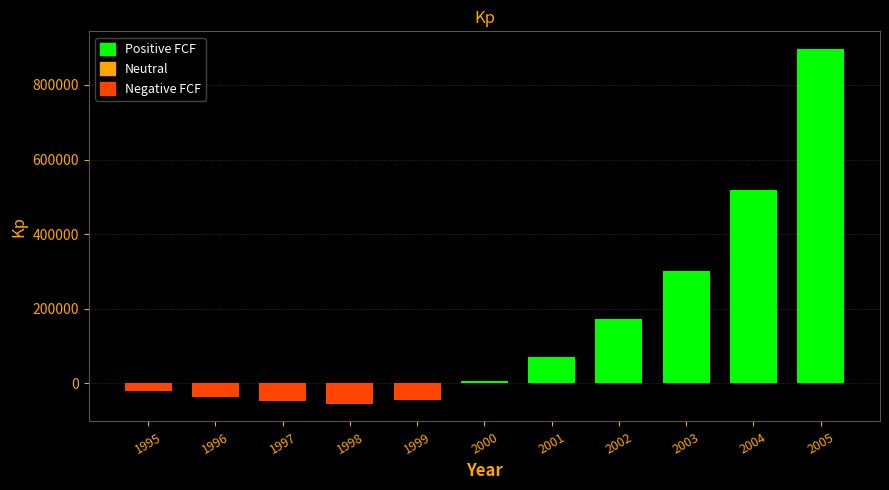

What is the difference between the second highest and minimum values?

573180.3